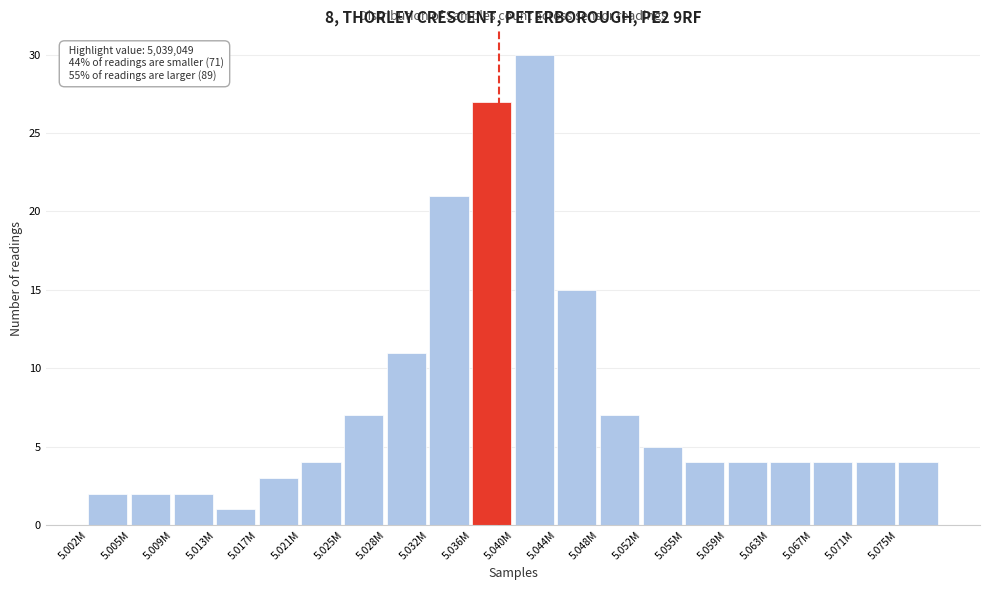

Reading left to right, list all the values displayed in this chart.

2	2	2	1	3	4	7	11	21	27	30	15	7	5	4	4	4	4	4	4